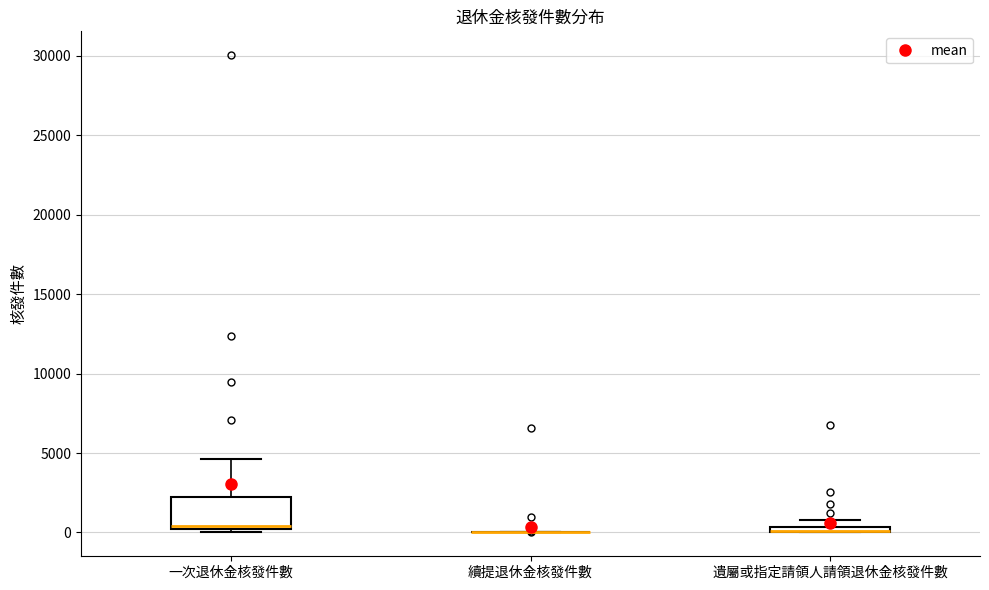

Which box is the tallest, from its lower edge to its upper edge?

一次退休金核發件數